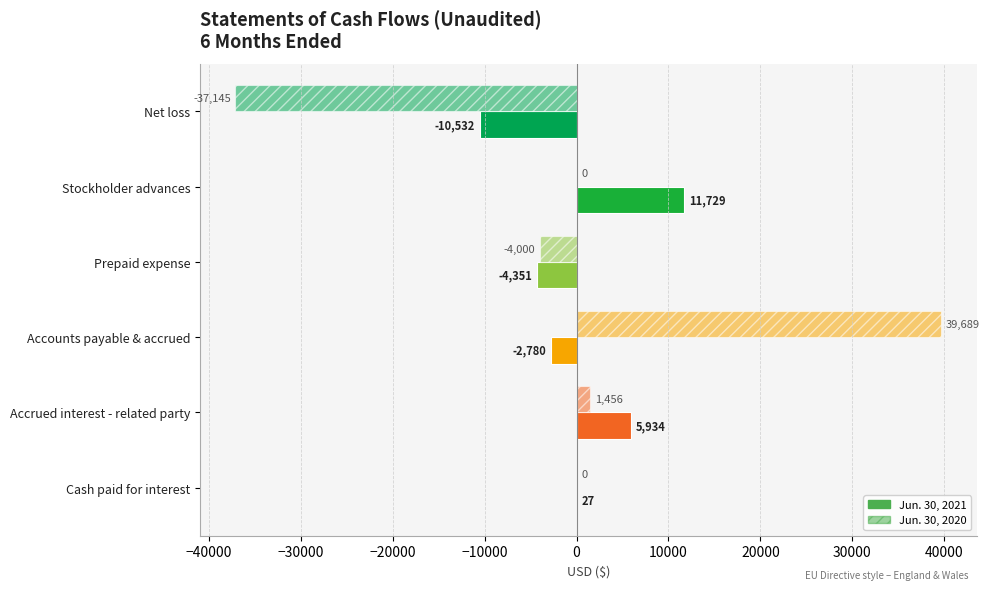

What is the sum of all Jun. 30, 2021 values?

27